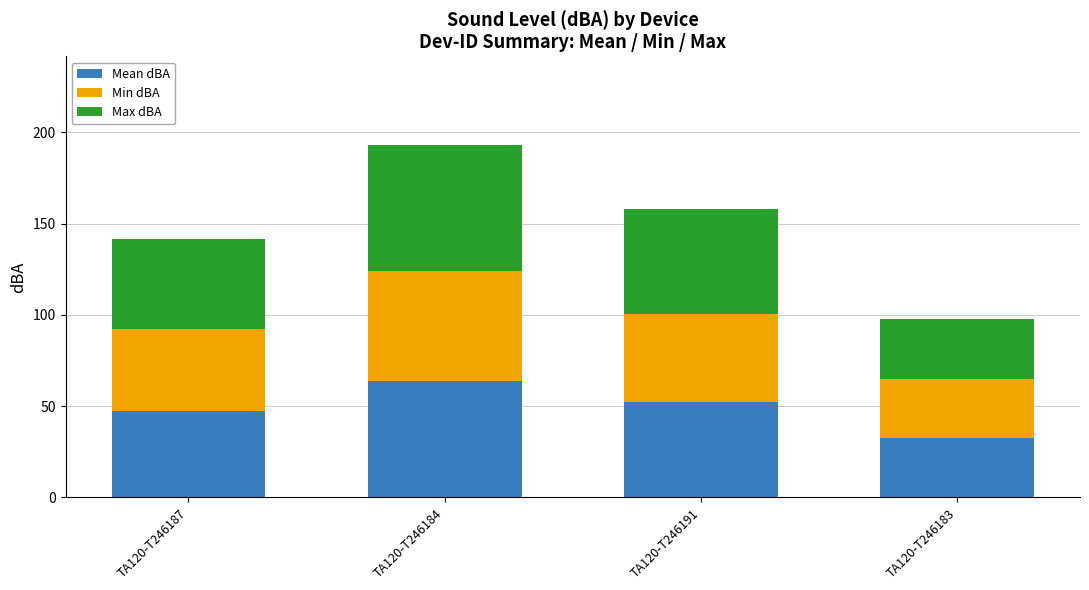

What is the difference between the maximum and second lowest values in the Mean dBA series?

16.5